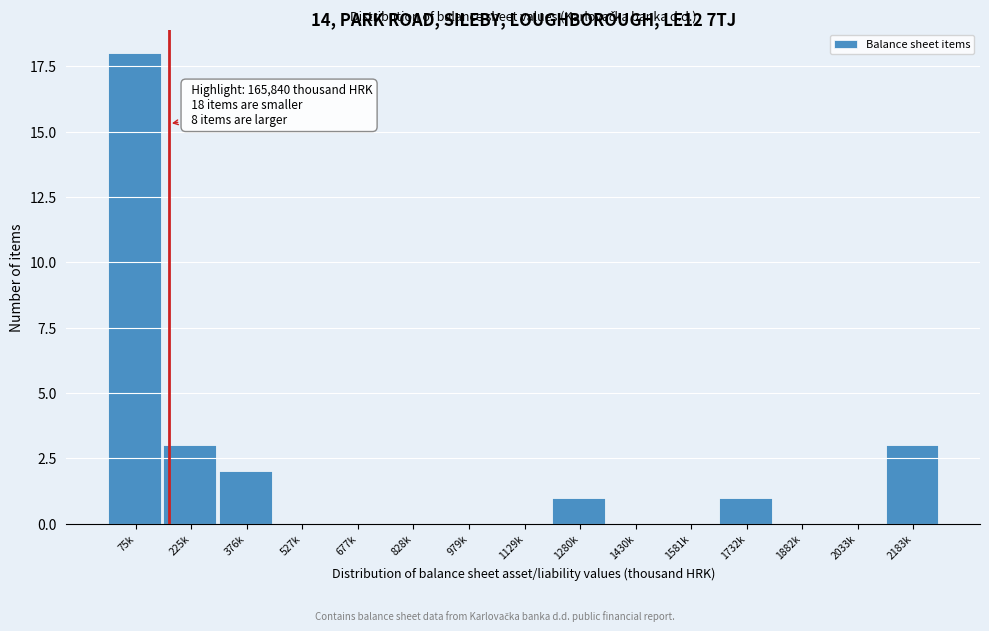

Reading left to right, transcribe all the data shown in this chart.

75k=18	225k=3	376k=2	527k=0	677k=0	828k=0	979k=0	1129k=0	1280k=1	1430k=0	1581k=0	1732k=1	1882k=0	2033k=0	2183k=3